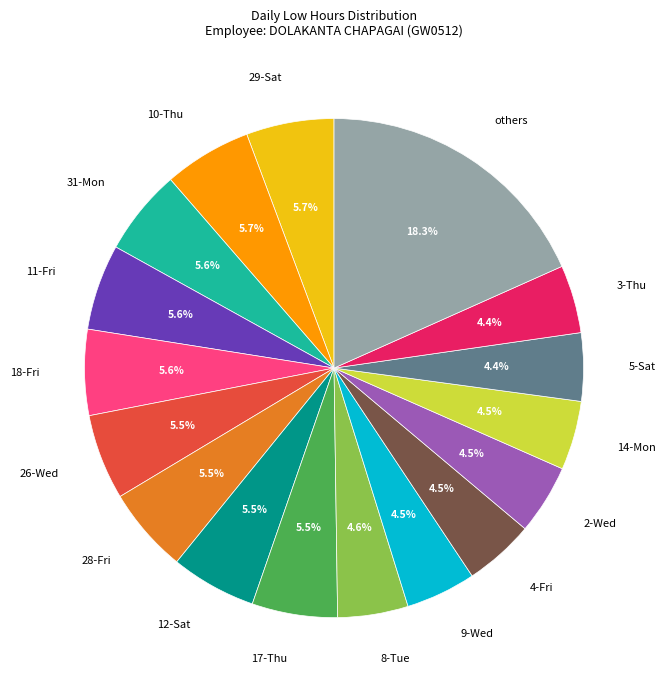

Is 11-Fri the majority of the pie?

No